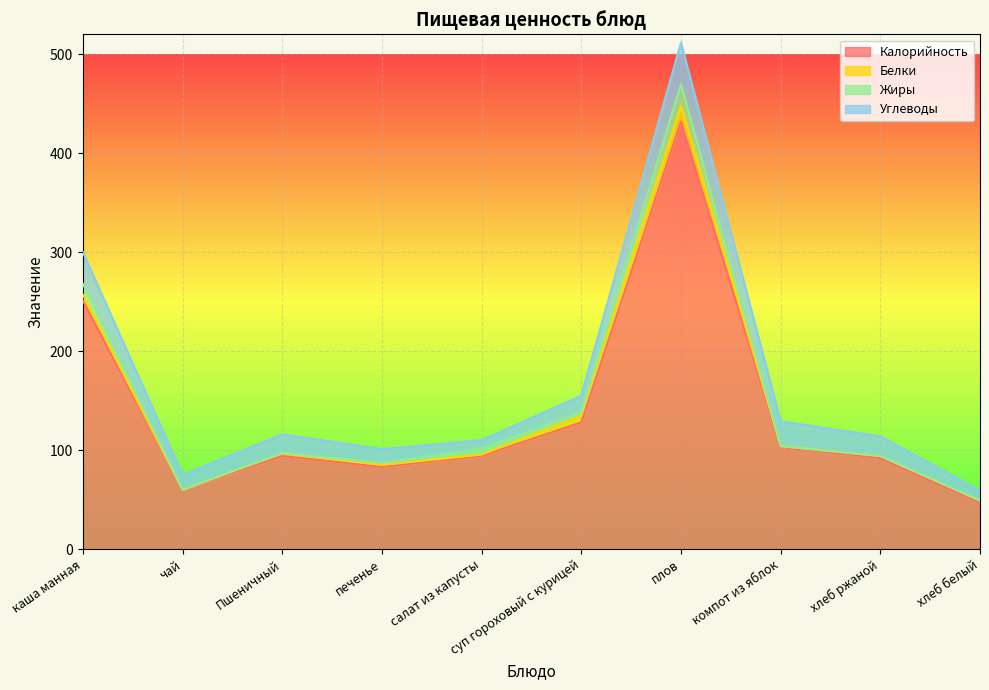

At which label does Калорийность first exceed 94?

каша манная